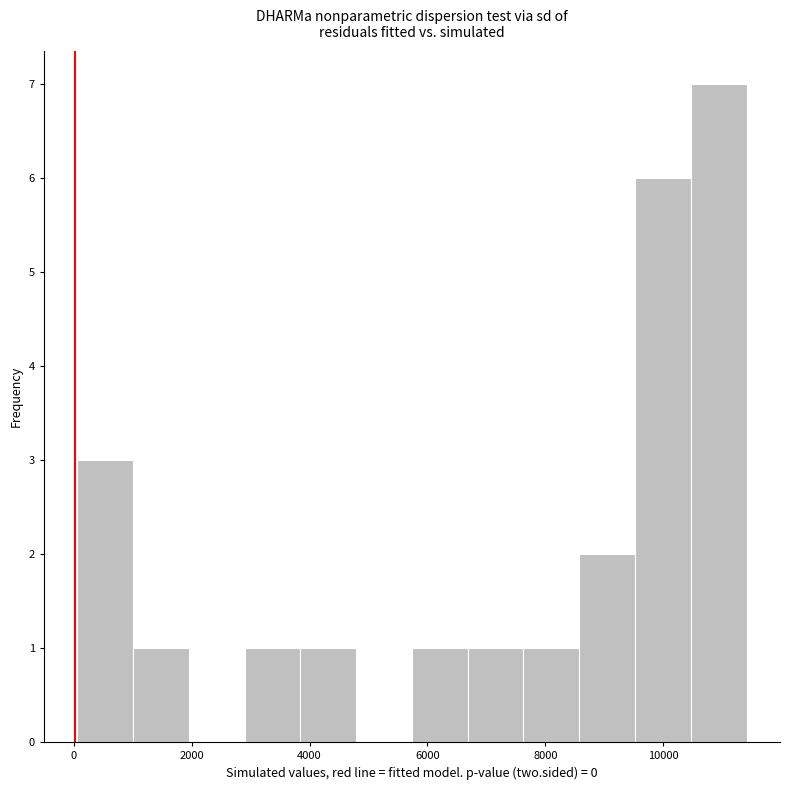

Reading left to right, list every bar in this chart as the range it spans on the x-axis followed by its height. Neither the bar edges nor the heights are printed on the chart, so give them approximately, as read against the axes.

0 to 1000: 3
1000 to 2000: 1
2000 to 2800: 0
2800 to 3800: 1
3800 to 4800: 1
4800 to 5800: 0
5800 to 6600: 1
6600 to 7600: 1
7600 to 8600: 1
8600 to 9600: 2
9600 to 10400: 6
10400 to 11400: 7